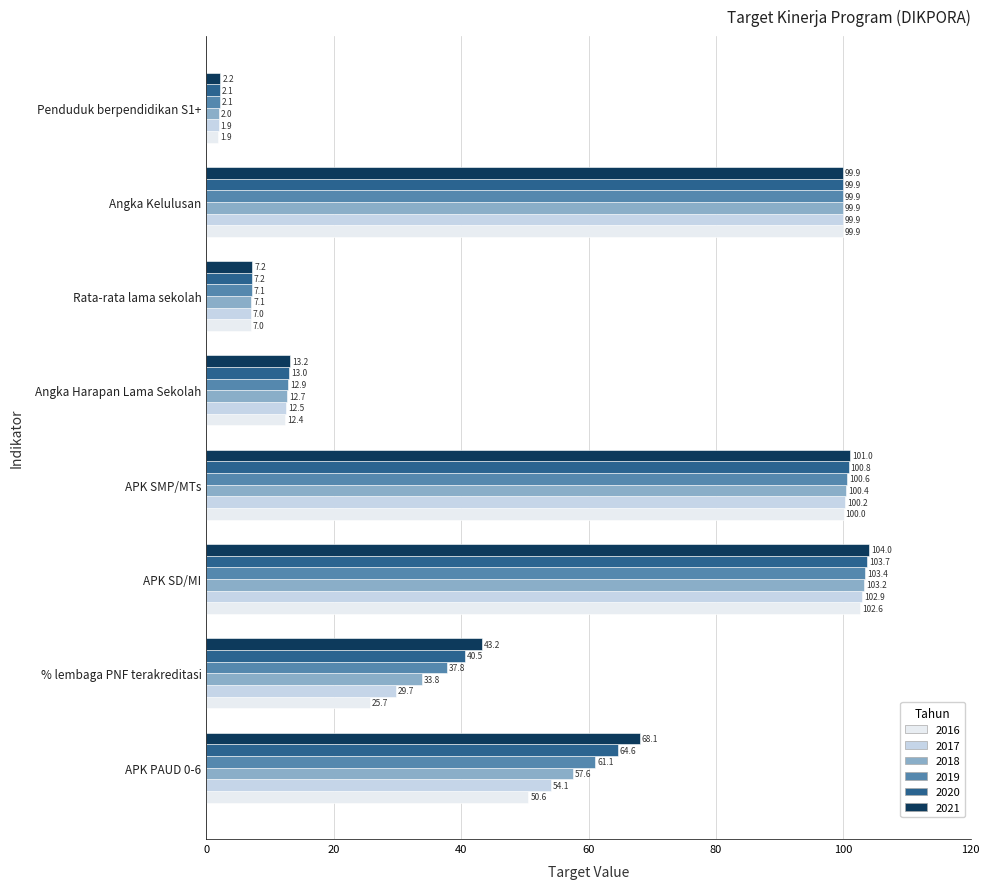

Which series has the widest spread of values?

2021